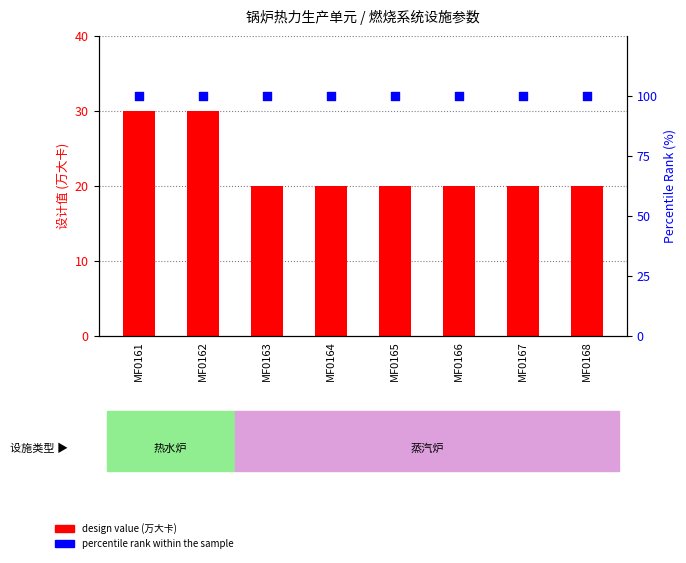

Is the value of design value (万大卡) at MF0168 greater than the value of percentile rank within the sample at MF0165?

No